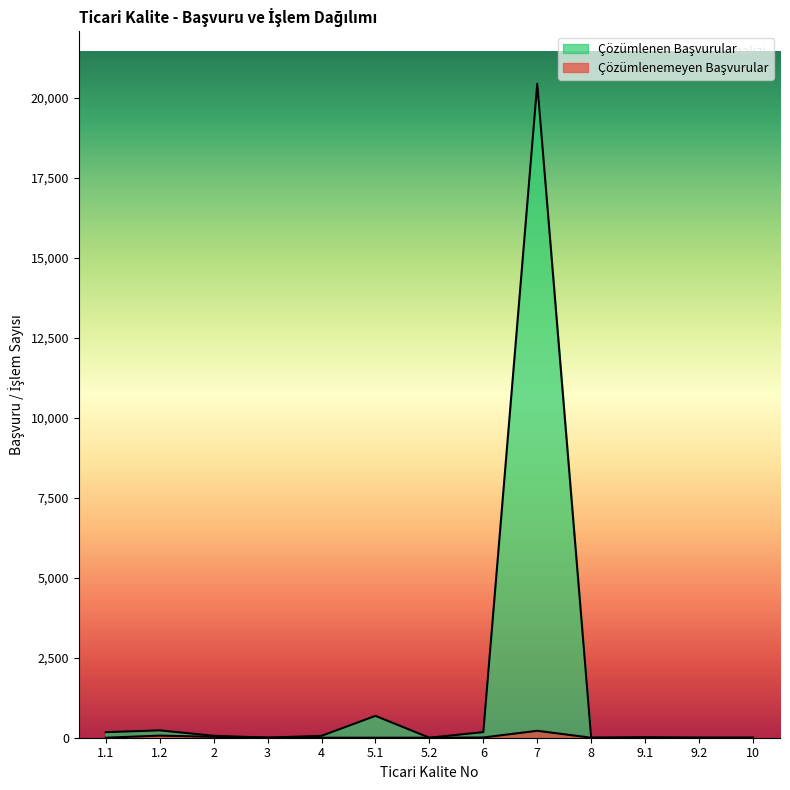

Is the value of Çözümlenen Başvurular at 5.1 greater than the value of Çözümlenemeyen Başvurular at 4?

Yes